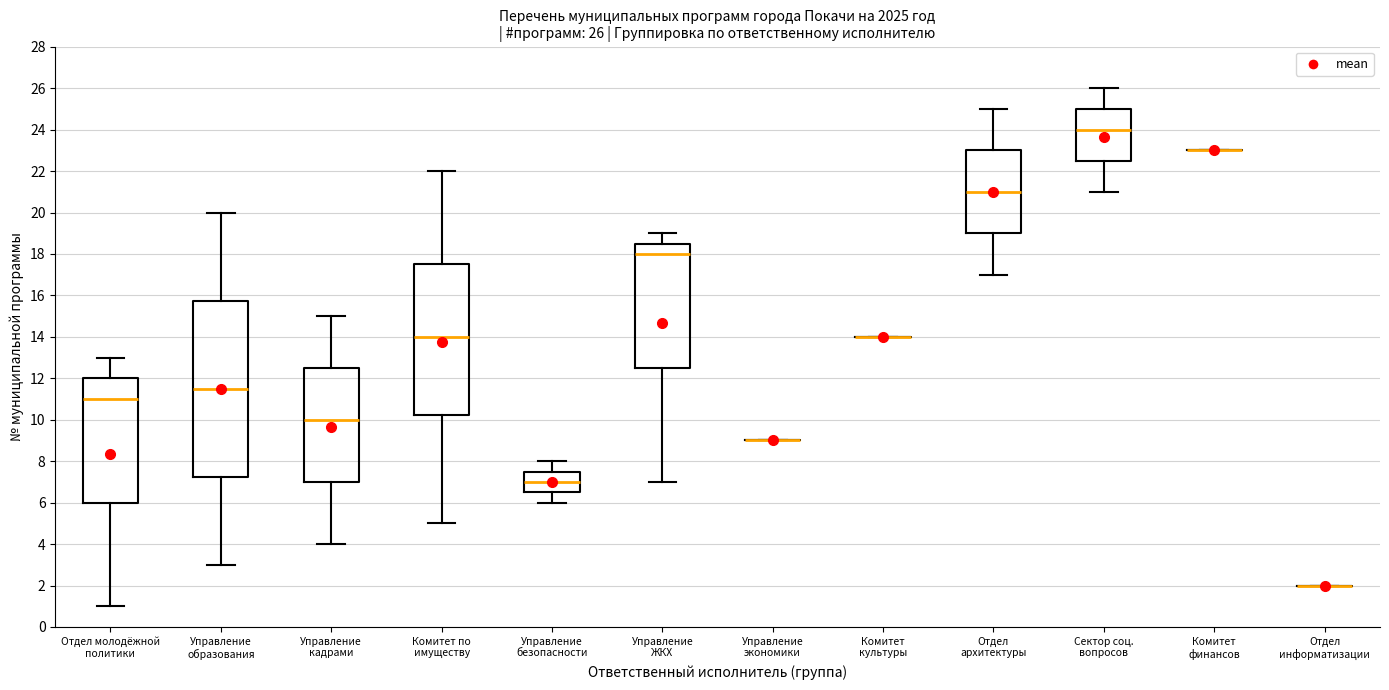

Comparing the boxes themselves (not the whiskers), which one is the tallest?

Управление образования